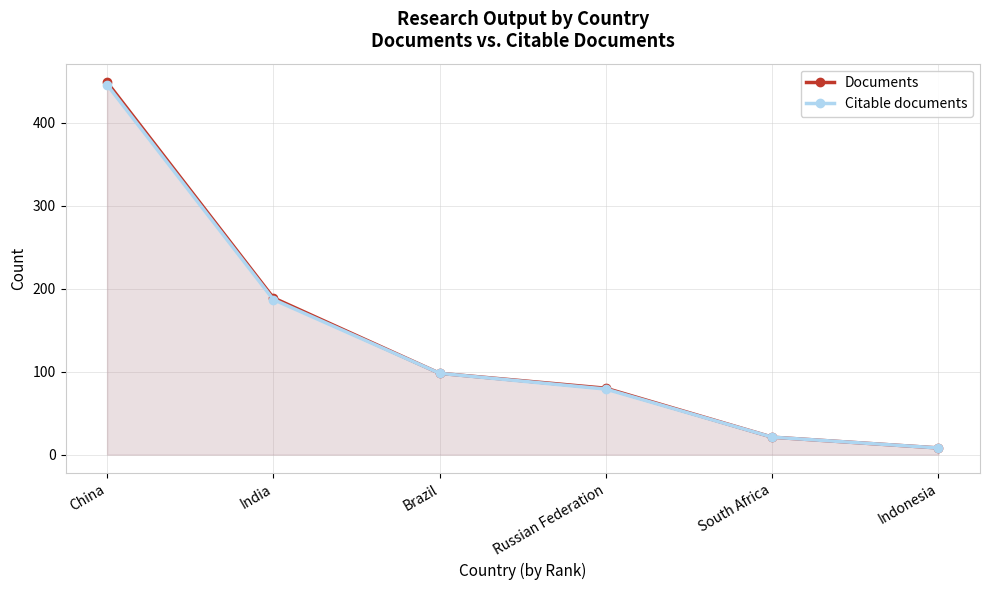

What position from the right is China?

6